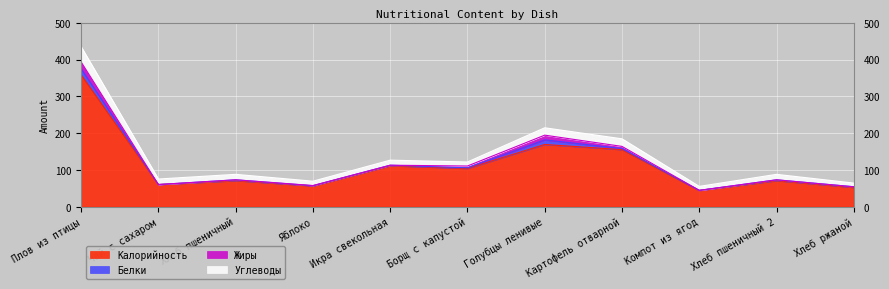

How many interior local valleys does the Углеводы series have?

3